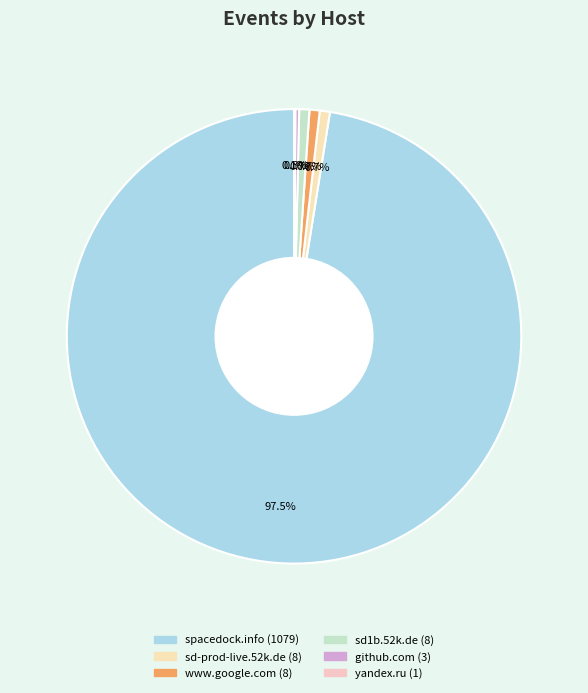

The github.com slice represents 11% of the pie. True or false?

False